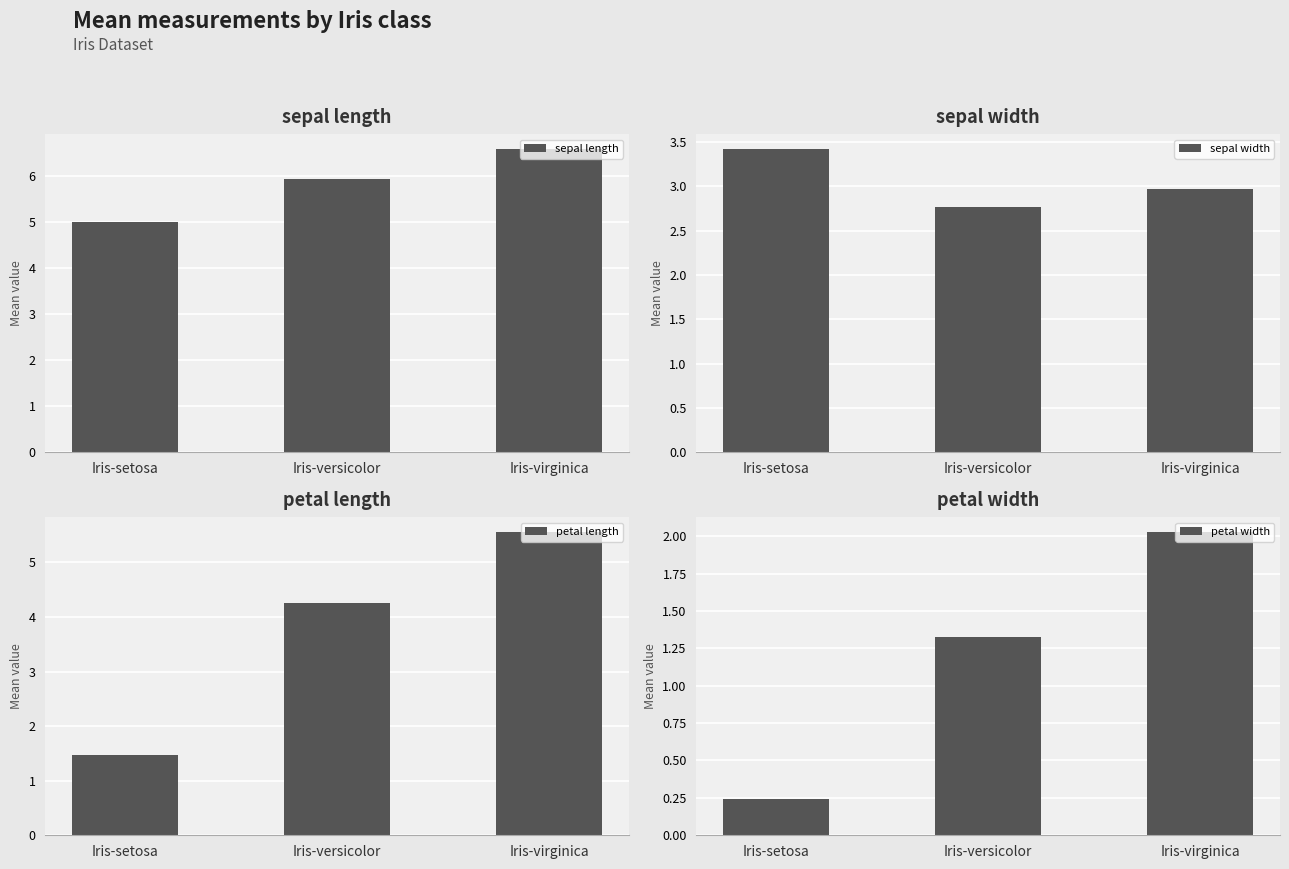

True or false: sepal width has a value of 3.0 at Iris-virginica.

True